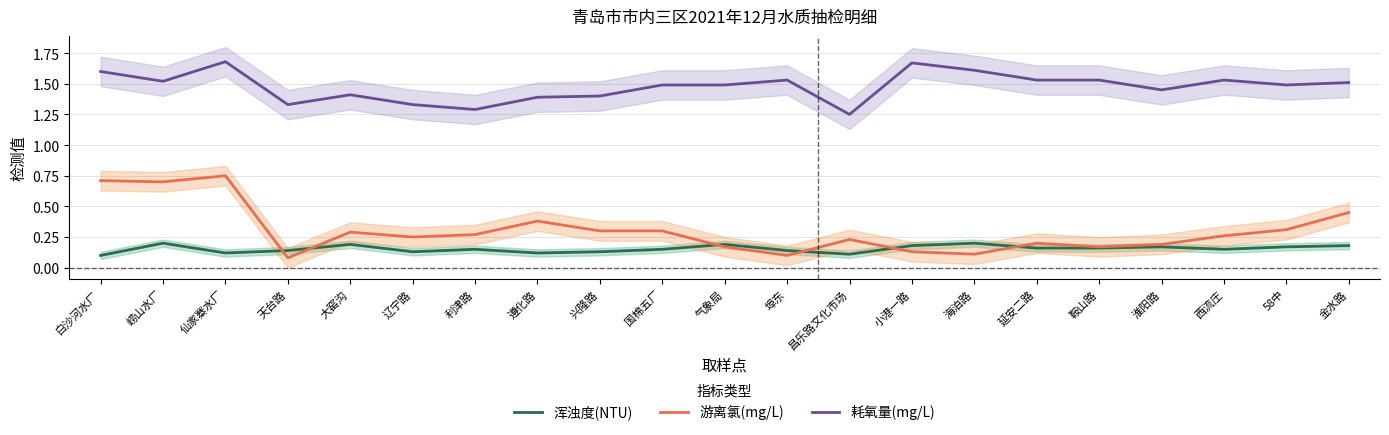

True or false: 游离氯(mg/L) has a value of 1.0 at 白沙河水厂.

False